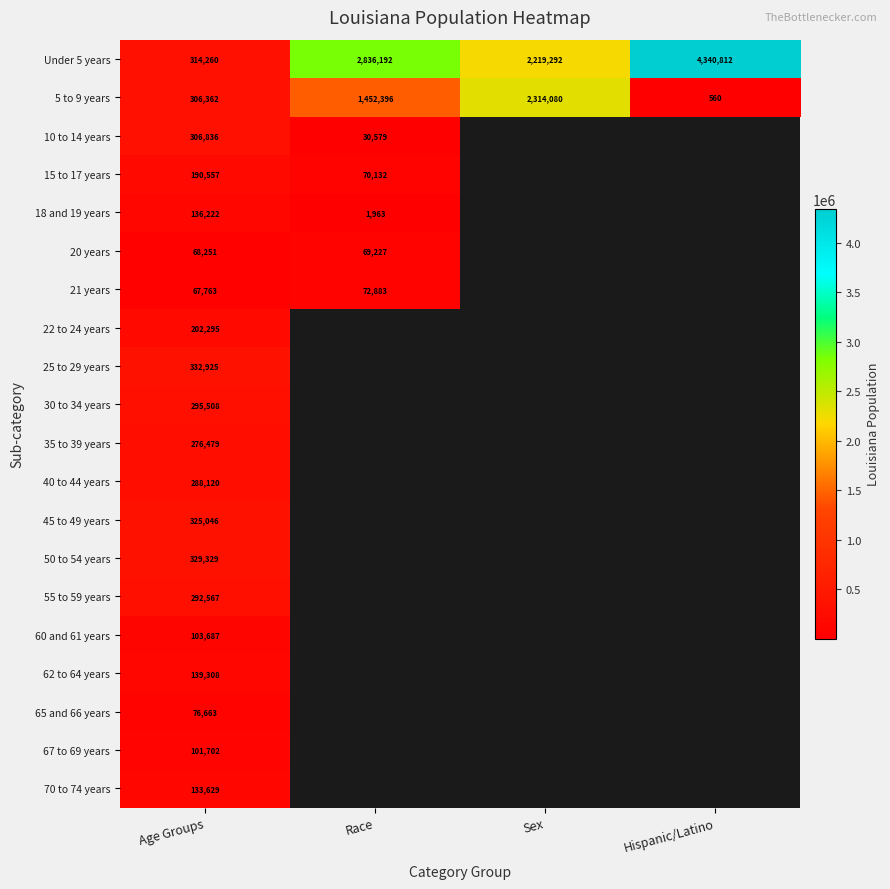

Where is 5 to 9 years nearest to the value 1157320?

Race